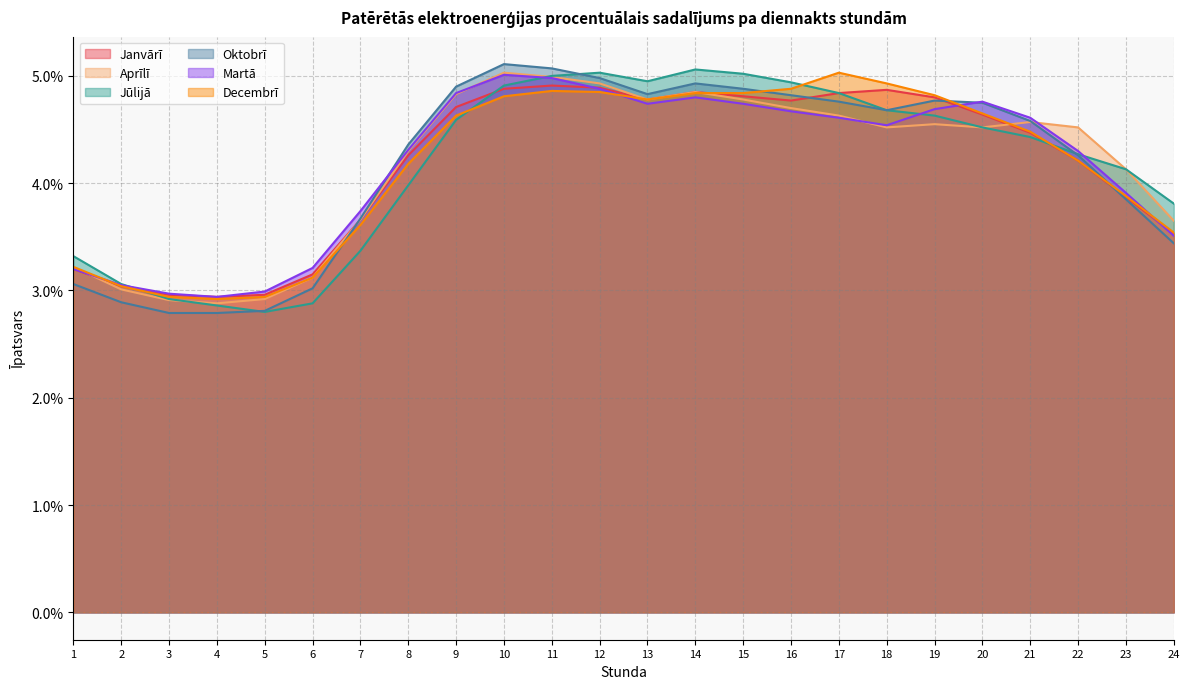

Reading right to left, list all the values displayed in this chart.

Janvārī: 24=0.0	23=0.0	22=0.0	21=0.0	20=0.0	19=0.0	18=0.0	17=0.0	16=0.0	15=0.0	14=0.0	13=0.0	12=0.0	11=0.0	10=0.0	9=0.0	8=0.0	7=0.0	6=0.0	5=0.0	4=0.0	3=0.0	2=0.0	1=0.0
Aprīlī: 24=0.0	23=0.0	22=0.0	21=0.0	20=0.0	19=0.0	18=0.0	17=0.0	16=0.0	15=0.0	14=0.0	13=0.0	12=0.0	11=0.0	10=0.1	9=0.0	8=0.0	7=0.0	6=0.0	5=0.0	4=0.0	3=0.0	2=0.0	1=0.0
Jūlijā: 24=0.0	23=0.0	22=0.0	21=0.0	20=0.0	19=0.0	18=0.0	17=0.0	16=0.0	15=0.1	14=0.1	13=0.0	12=0.1	11=0.1	10=0.0	9=0.0	8=0.0	7=0.0	6=0.0	5=0.0	4=0.0	3=0.0	2=0.0	1=0.0
Oktobrī: 24=0.0	23=0.0	22=0.0	21=0.0	20=0.0	19=0.0	18=0.0	17=0.0	16=0.0	15=0.0	14=0.0	13=0.0	12=0.0	11=0.1	10=0.1	9=0.0	8=0.0	7=0.0	6=0.0	5=0.0	4=0.0	3=0.0	2=0.0	1=0.0
Martā: 24=0.0	23=0.0	22=0.0	21=0.0	20=0.0	19=0.0	18=0.0	17=0.0	16=0.0	15=0.0	14=0.0	13=0.0	12=0.0	11=0.0	10=0.1	9=0.0	8=0.0	7=0.0	6=0.0	5=0.0	4=0.0	3=0.0	2=0.0	1=0.0
Decembrī: 24=0.0	23=0.0	22=0.0	21=0.0	20=0.0	19=0.0	18=0.0	17=0.1	16=0.0	15=0.0	14=0.0	13=0.0	12=0.0	11=0.0	10=0.0	9=0.0	8=0.0	7=0.0	6=0.0	5=0.0	4=0.0	3=0.0	2=0.0	1=0.0